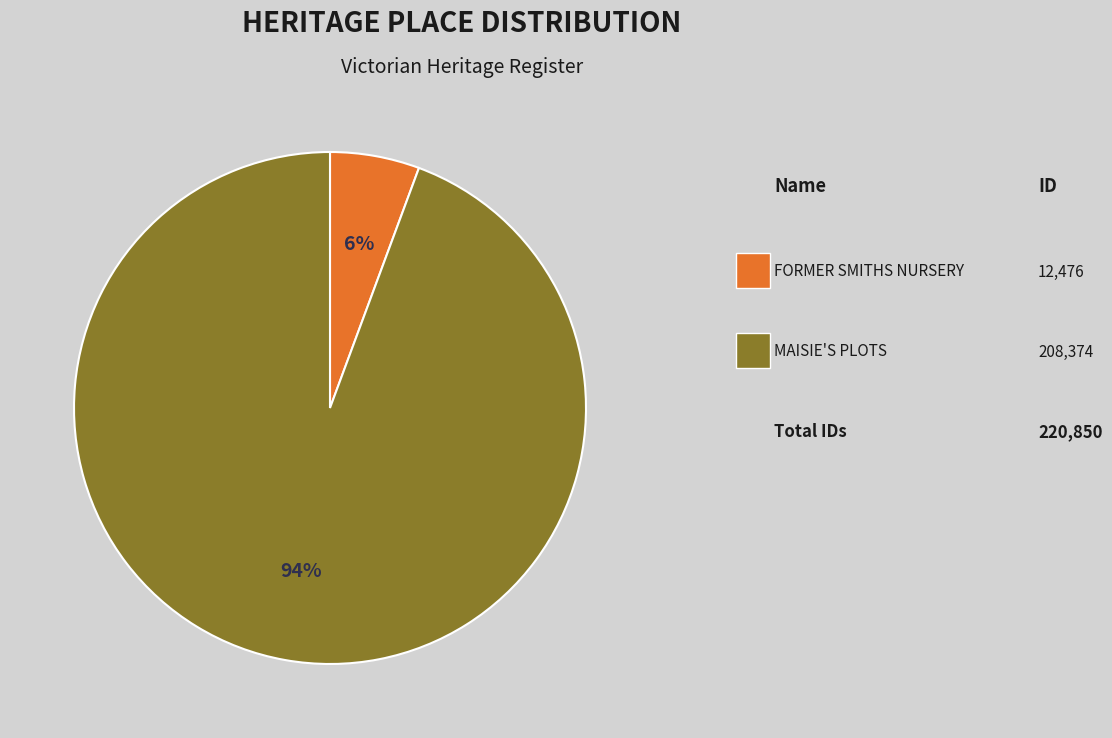

How many segments does this pie chart have?

2